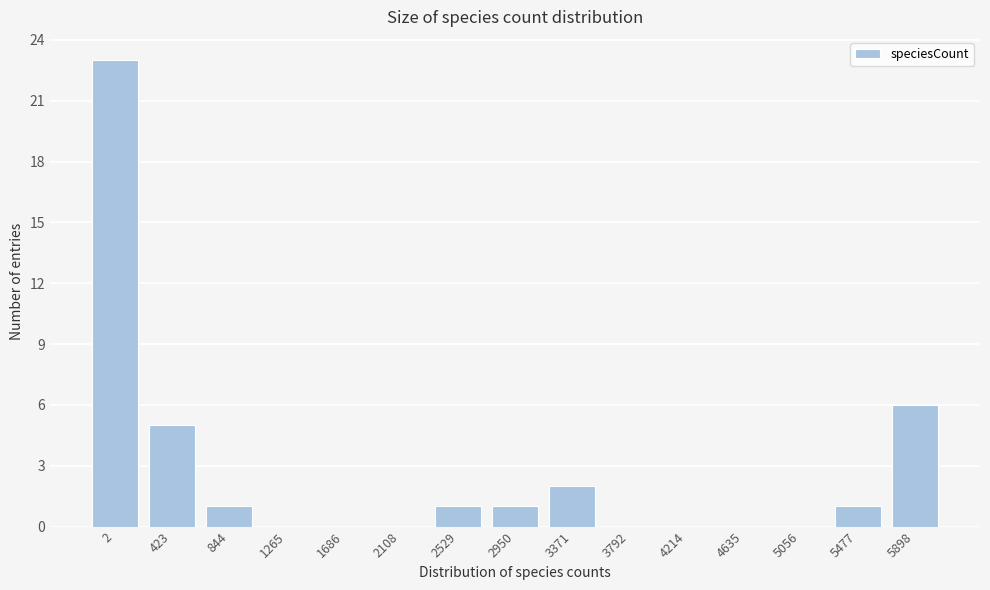

Reading right to left, transcribe all the data shown in this chart.

5898=6	5477=1	5056=0	4635=0	4214=0	3792=0	3371=2	2950=1	2529=1	2108=0	1686=0	1265=0	844=1	423=5	2=23